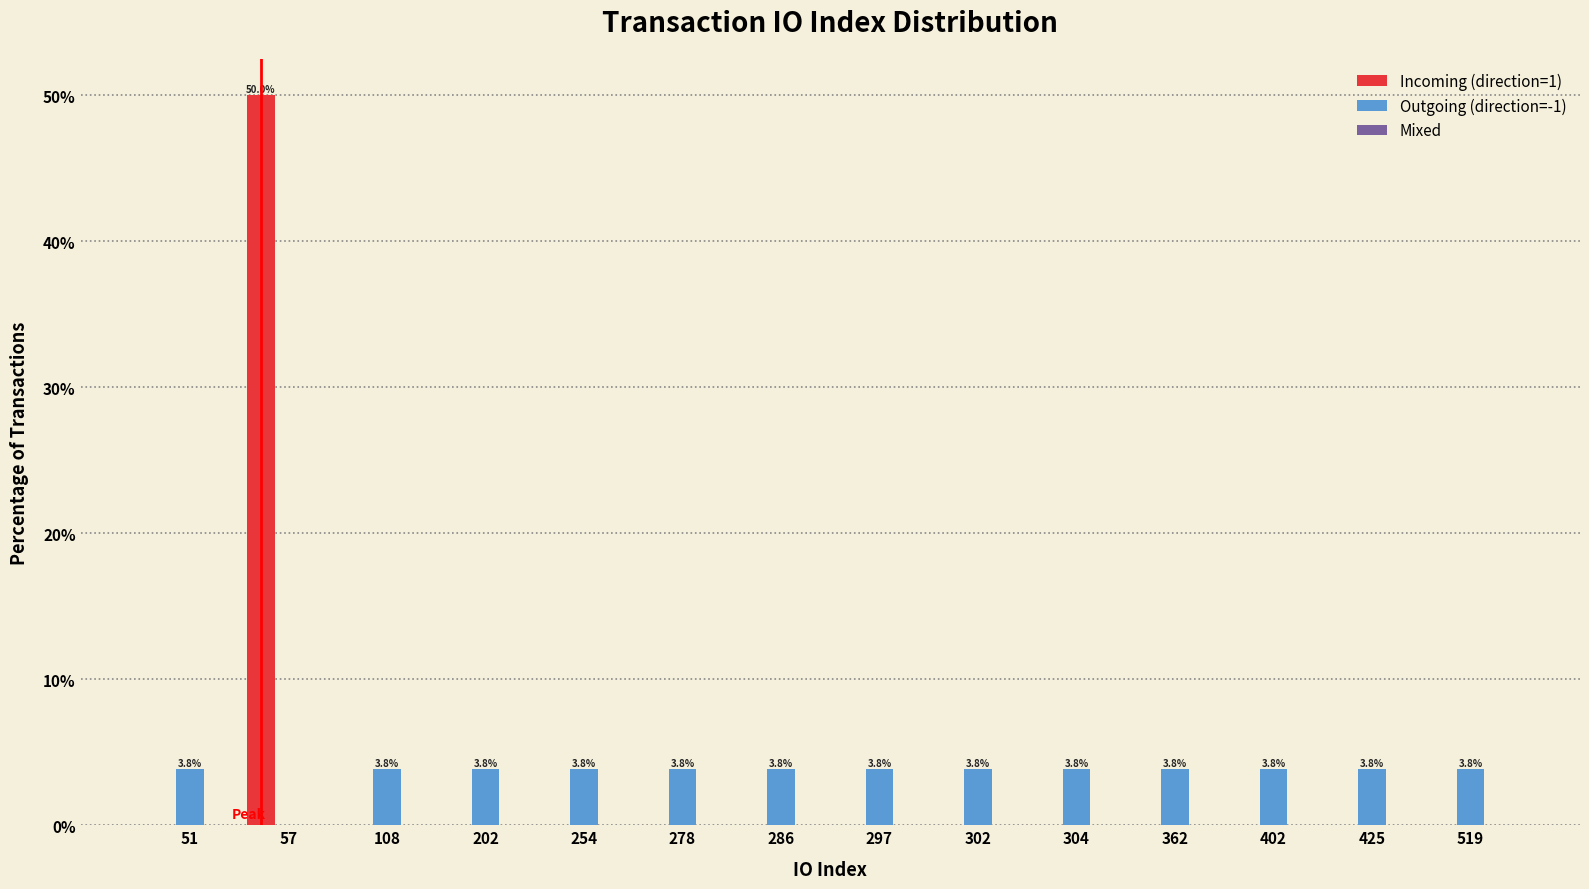

Where is Outgoing (direction=-1) nearest to the value 1?

57